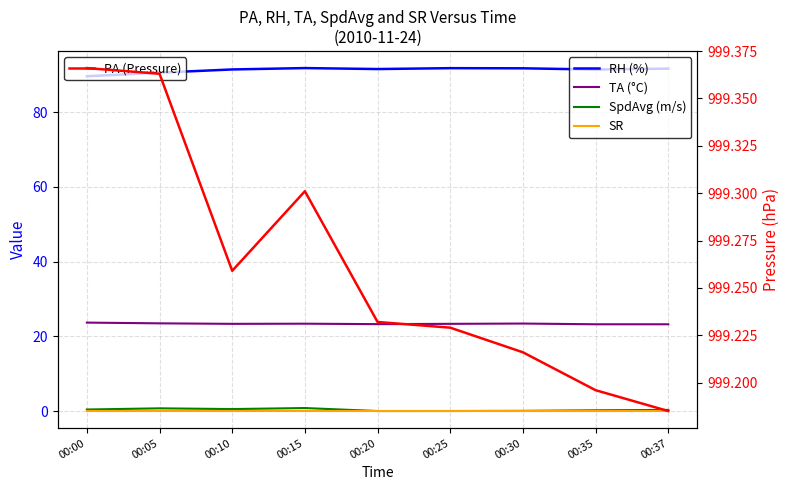

What is the highest value of the TA (°C) series?

23.7